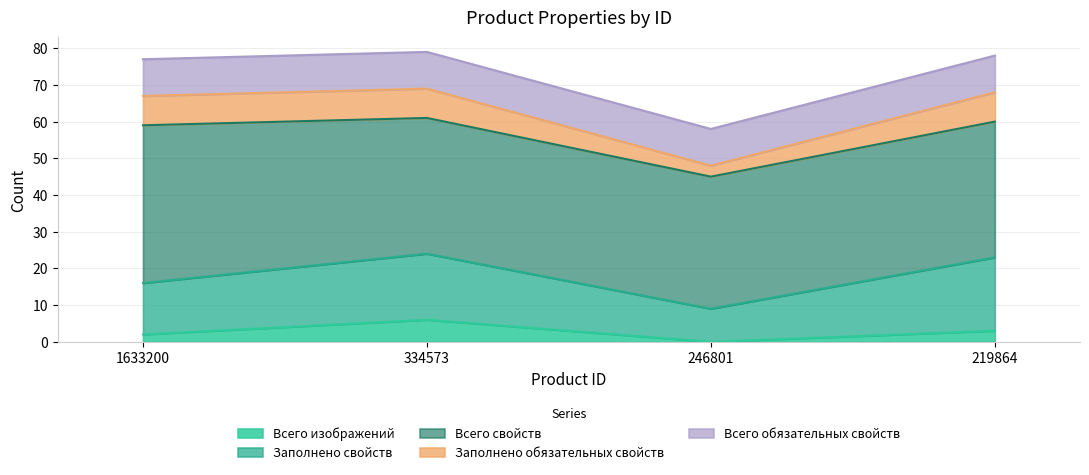

Is it true that Заполнено обязательных свойств equals 4 at 1633200?

False